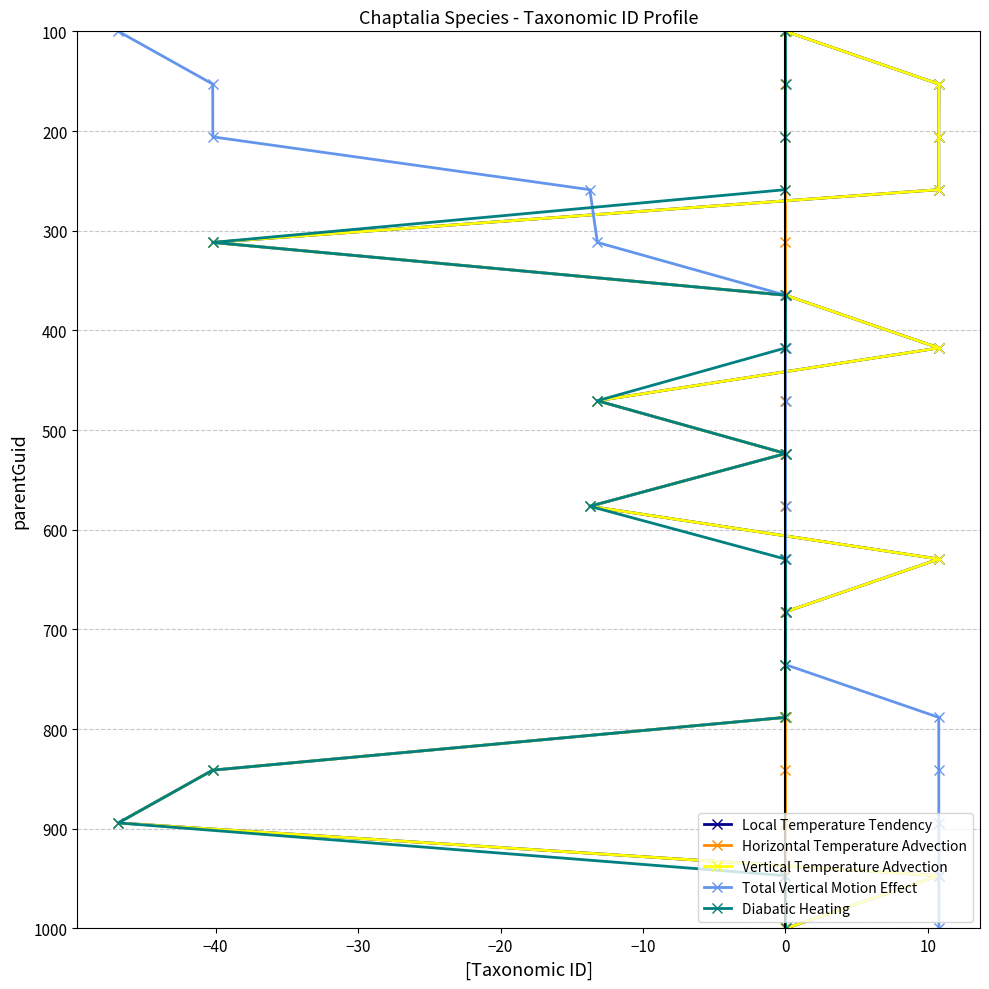

What is the value of the Total Vertical Motion Effect point at the 8th from the left?

417.6